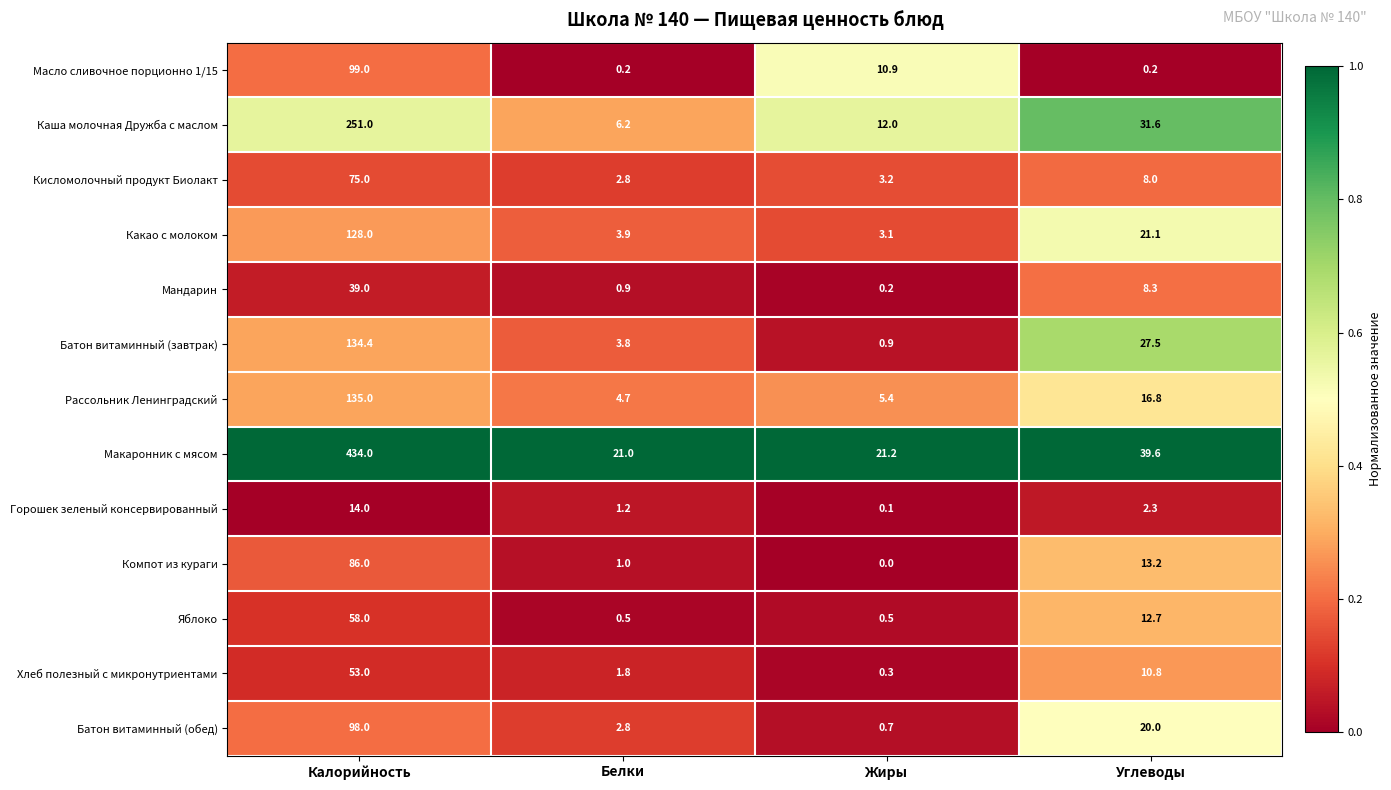

What is the spread (max minus min) of values at Калорийность?

420.0